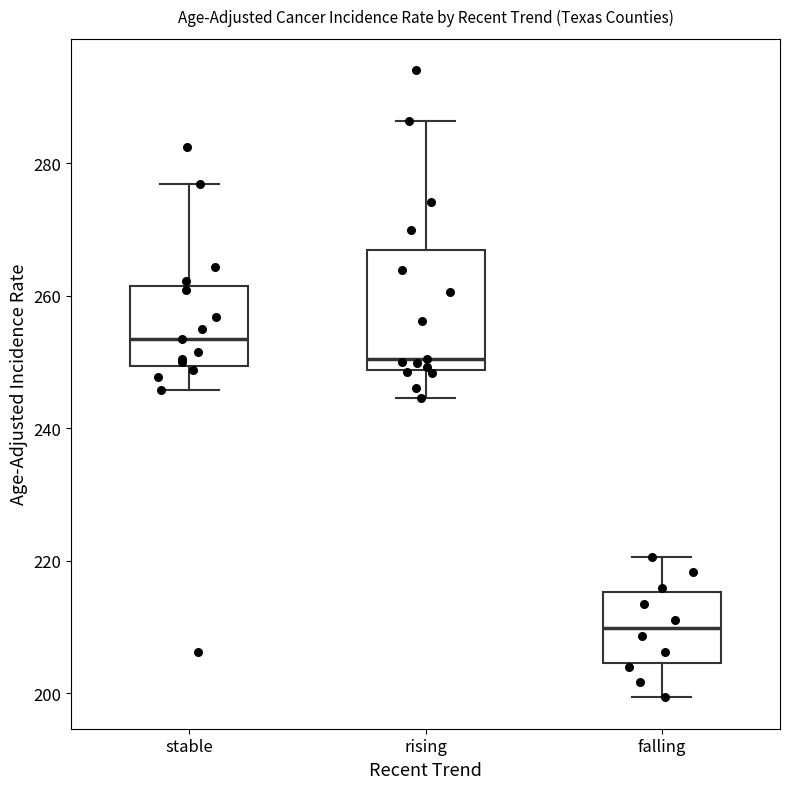

Reading left to right, read every box against the y-axis: the position of its median line, the range the box covers, and the ends of its whiskers. The values are not printed on the chart, so give them approximately, as read against the axis.

stable: median 254, box 250 to 262, whiskers 246 to 276
rising: median 250, box 248 to 266, whiskers 244 to 286
falling: median 210, box 204 to 216, whiskers 200 to 220